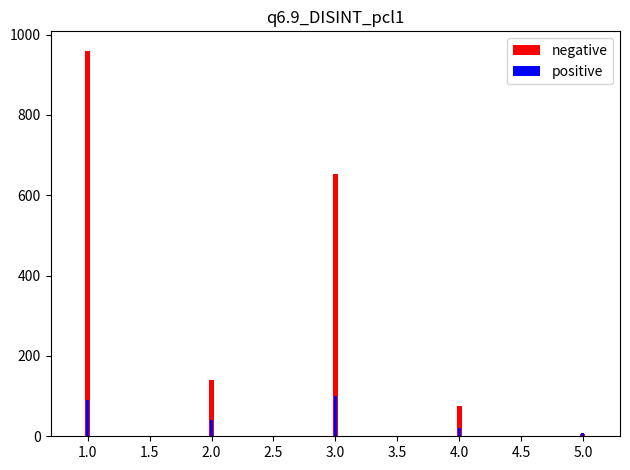

What are all the series names shown in the legend?

negative, positive